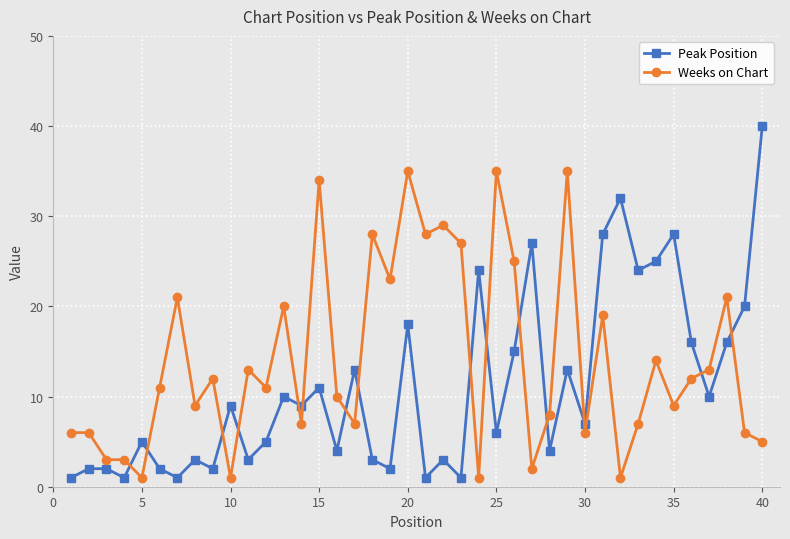

What is the lowest value of the Peak Position series?

1